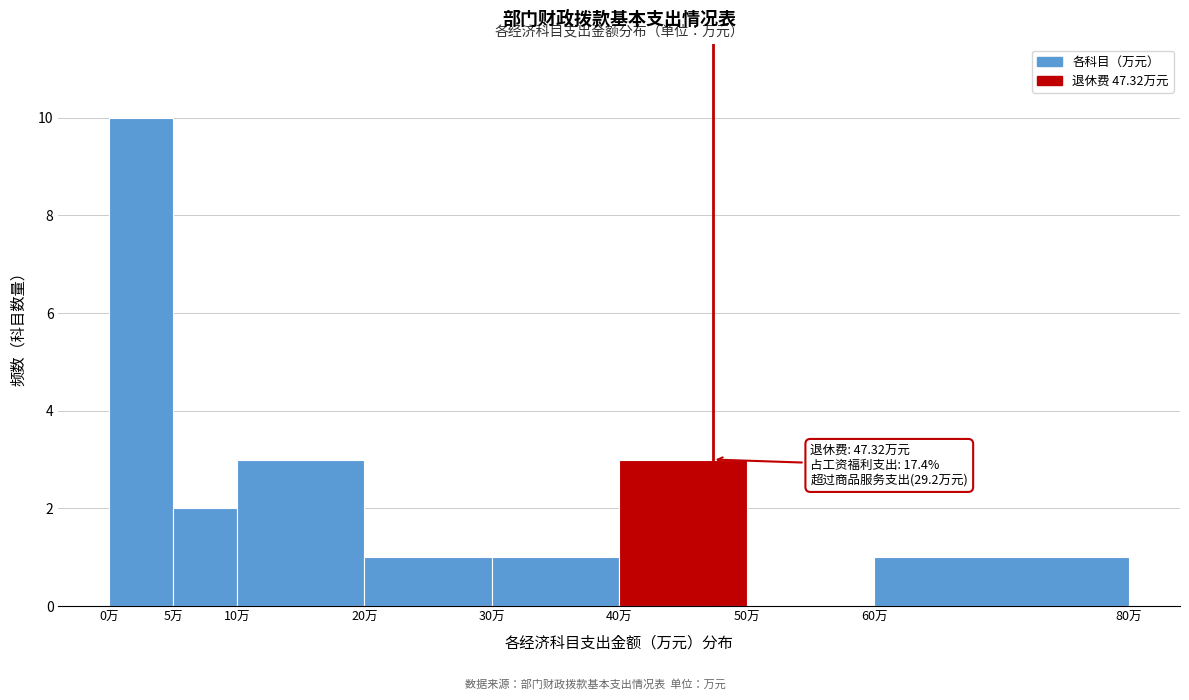

Over which range of the x-axis is the bar tallest?

0 to 5